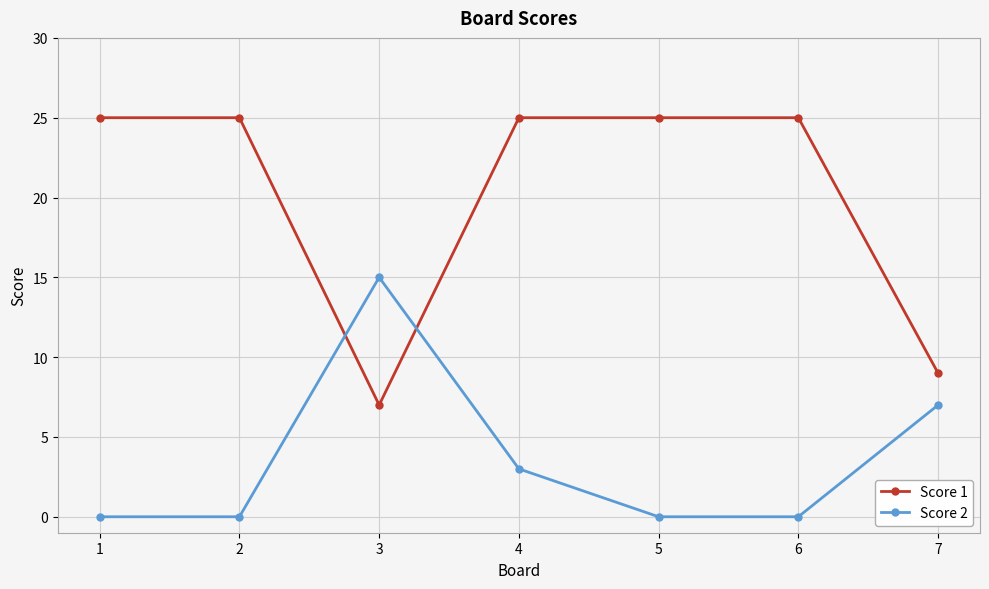

Where is the first local minimum for Score 1?

3